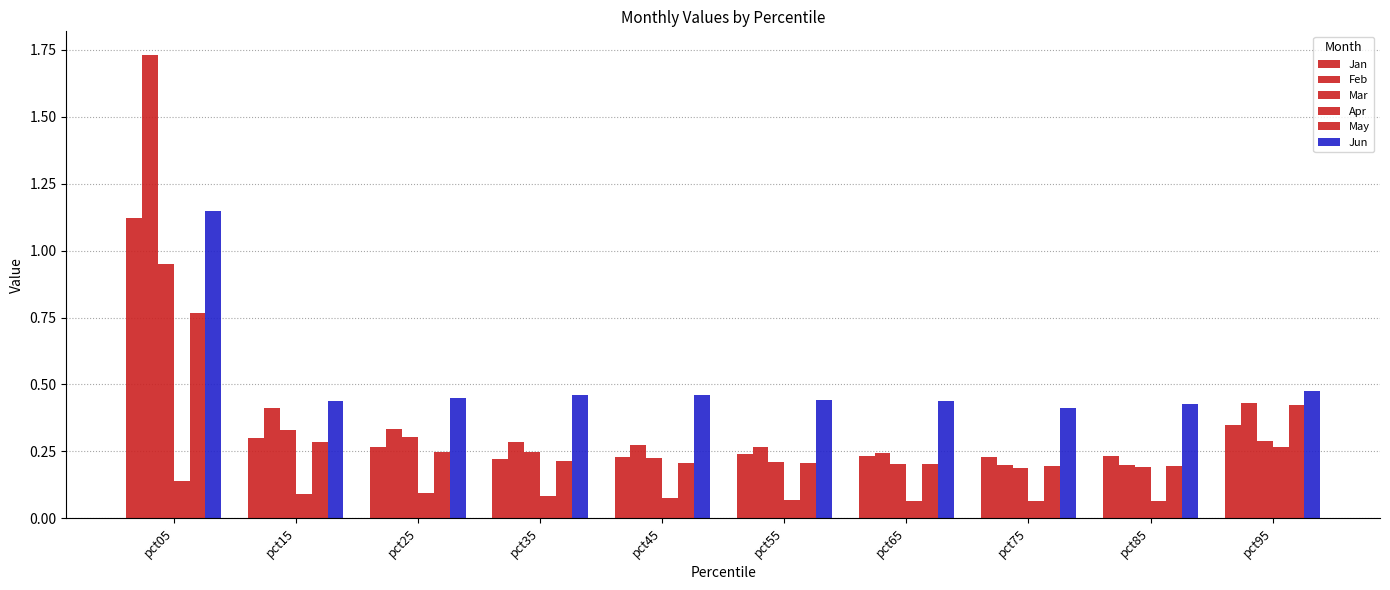

Between pct25 and pct95, which series saw the biggest shift?

Apr